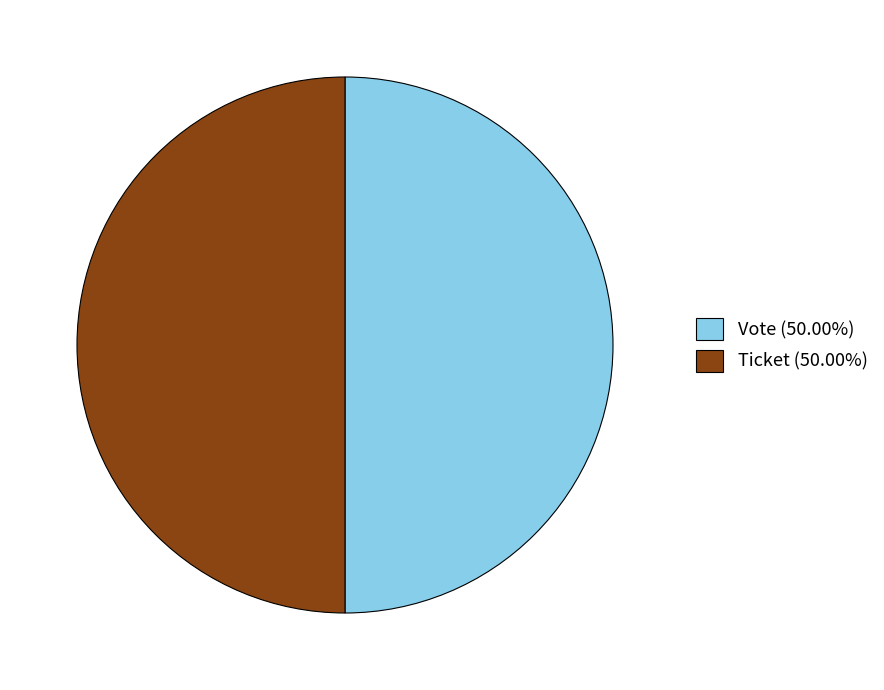

Approximately how many times larger is the value at Vote (50.00%) compared to Ticket (50.00%)?

1.0